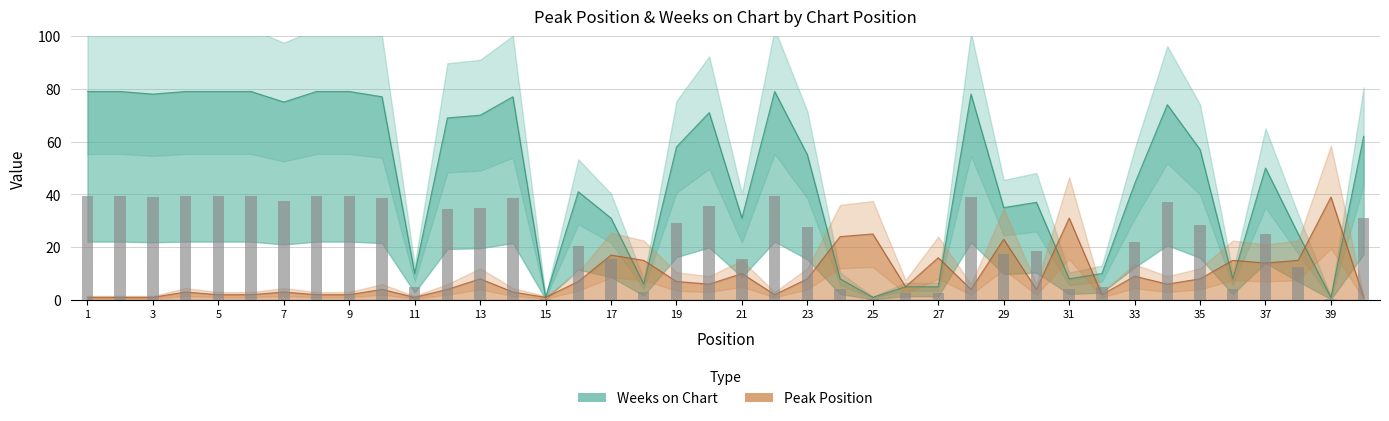

Between 11 and 36, which series saw the biggest shift?

Peak Position